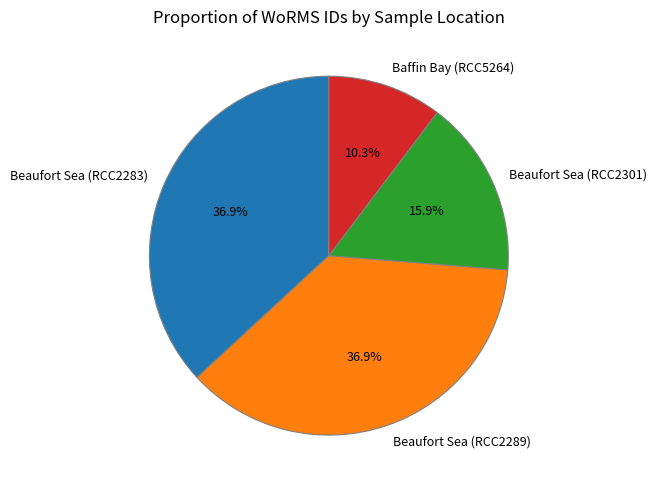

What is the smallest slice in the pie chart?

Baffin Bay (RCC5264)